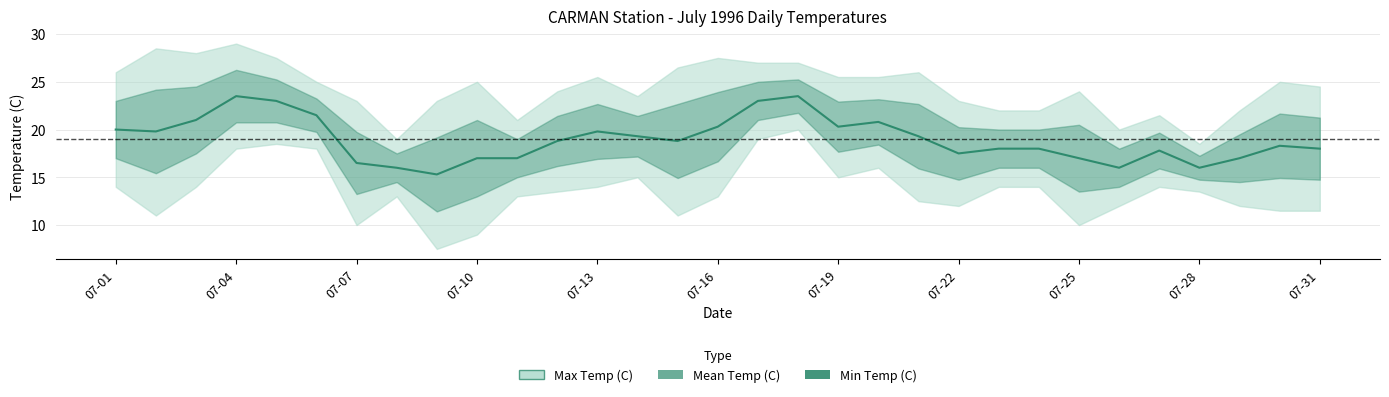

Is it true that the value at 17 is 35.4?

False